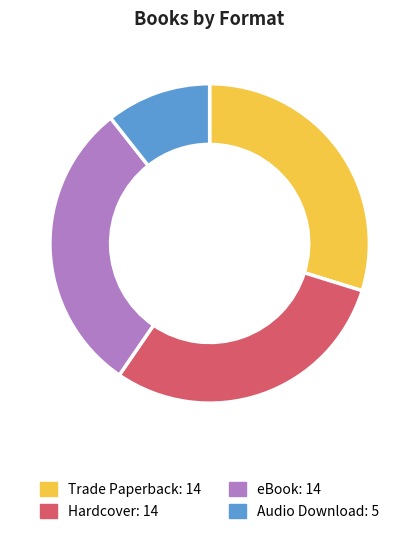

Do Hardcover and Trade Paperback together represent more than half of the pie?

Yes